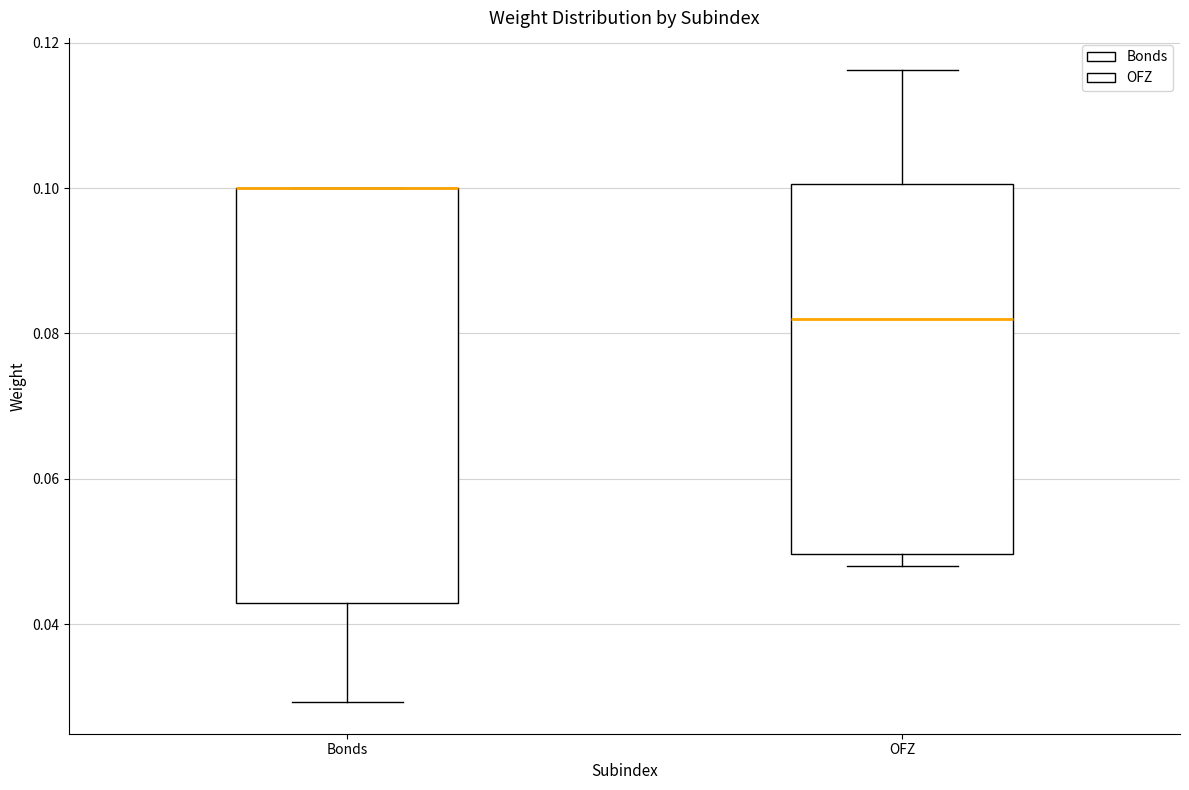

Reading left to right, transcribe this box plot: for each box, give where its median line is, the range the box spans, and where its two whiskers end, as read against the y-axis. The values are not printed on the chart, so give them approximately, as read against the axis.

Bonds: median 0.100 (drawn on the box's upper edge), box 0.042 to 0.100, whiskers 0.030 to 0.100
OFZ: median 0.082, box 0.050 to 0.100, whiskers 0.048 to 0.116